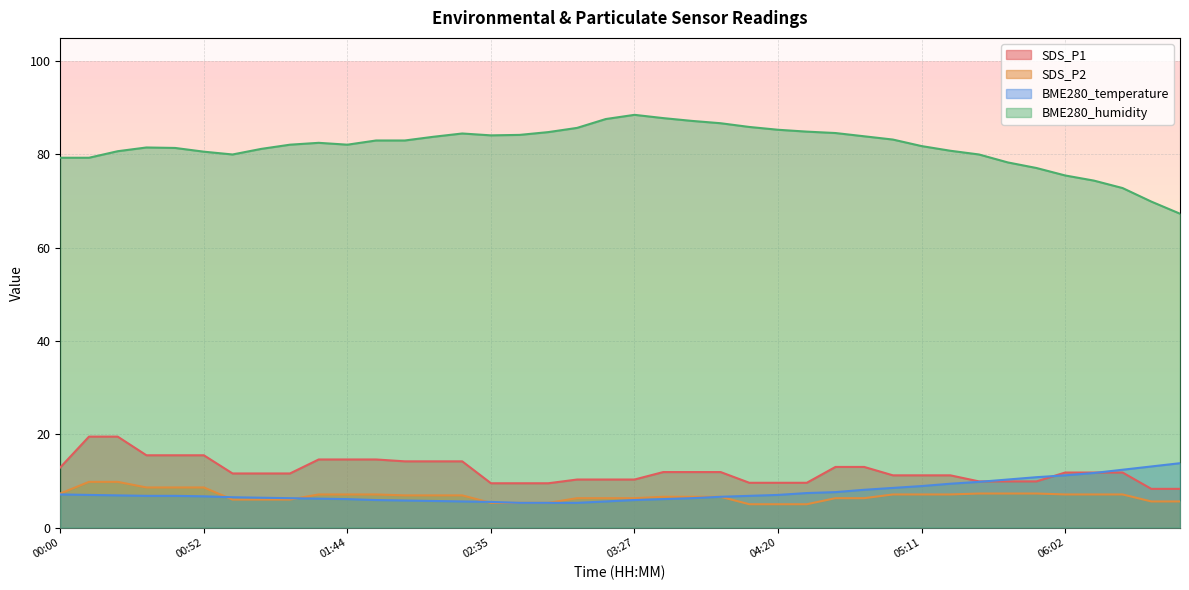

True or false: BME280_humidity has a value of 86.7 at 03:59.

True